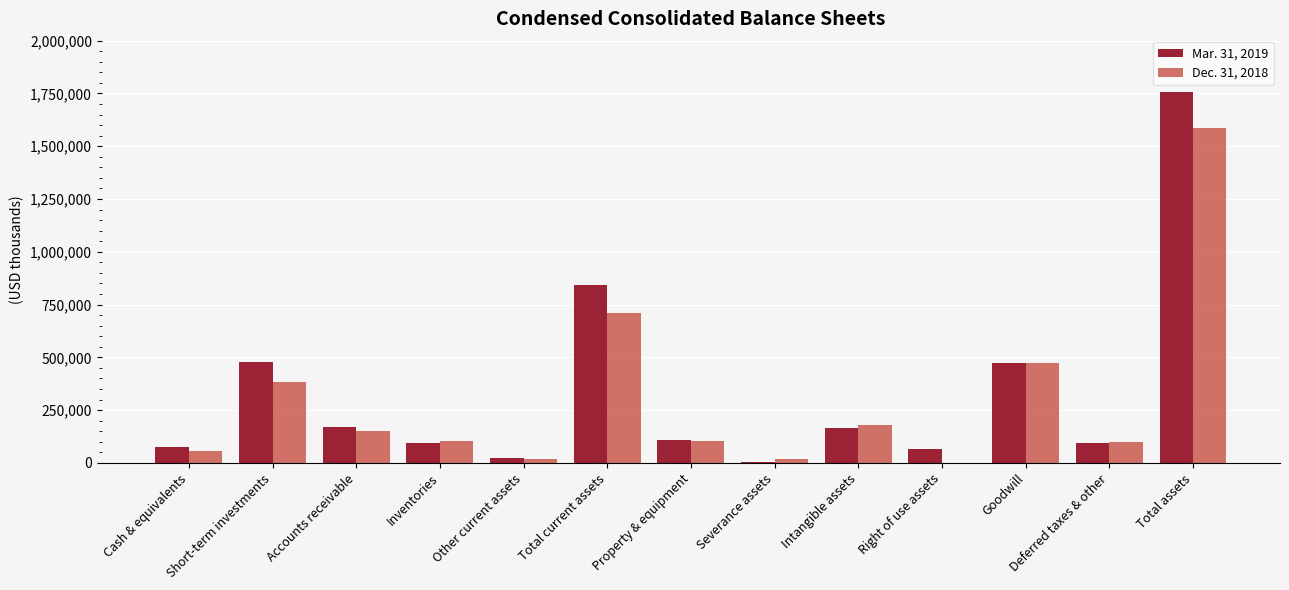

What is the total value across all series at Inventories?

200037